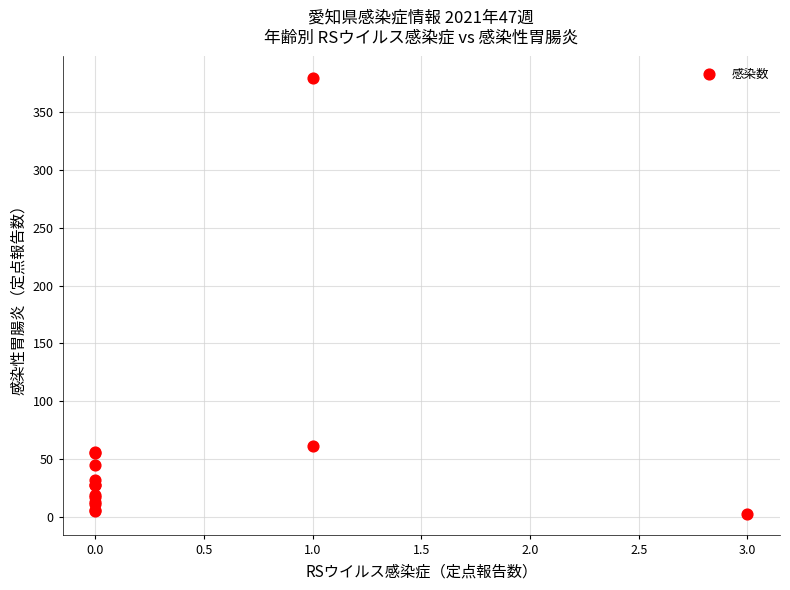

What Y value in the scatter plot is closest to 191?

61